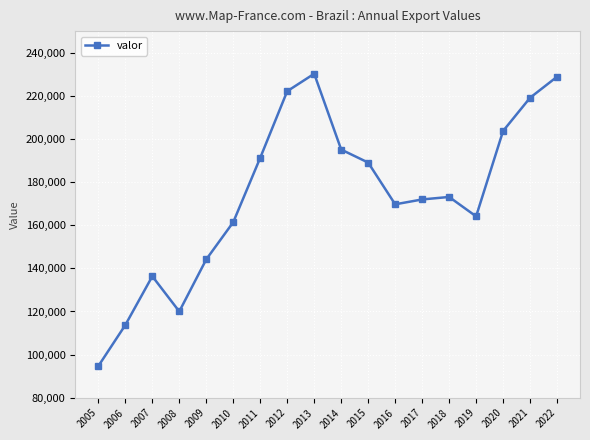

At which category does the data reach its first local peak?

2007